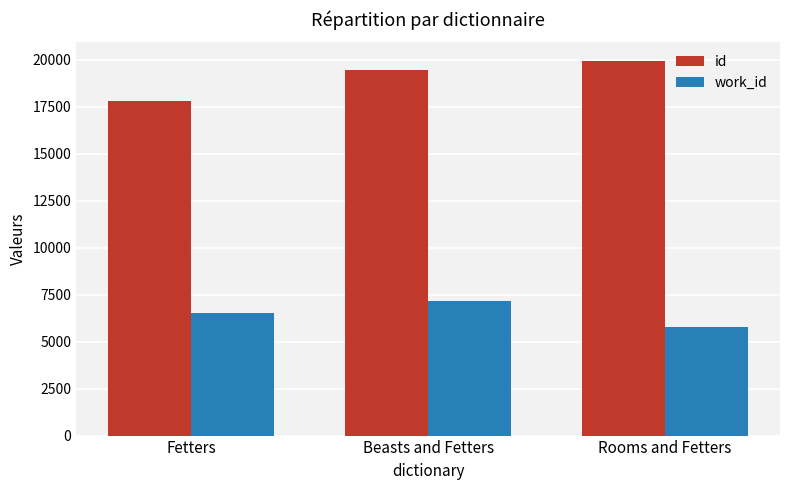

What is the label of the 1st bar from the right?

Rooms and Fetters